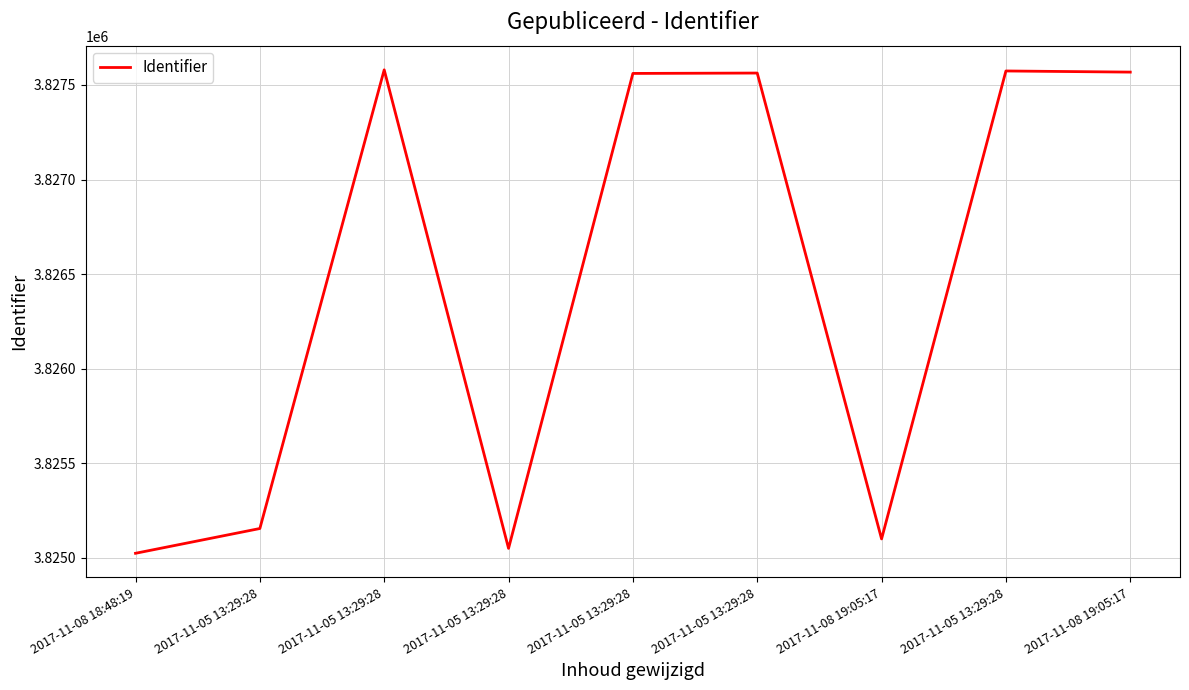

The value at 2017-11-08 18:48:19 is 2063216. True or false?

False